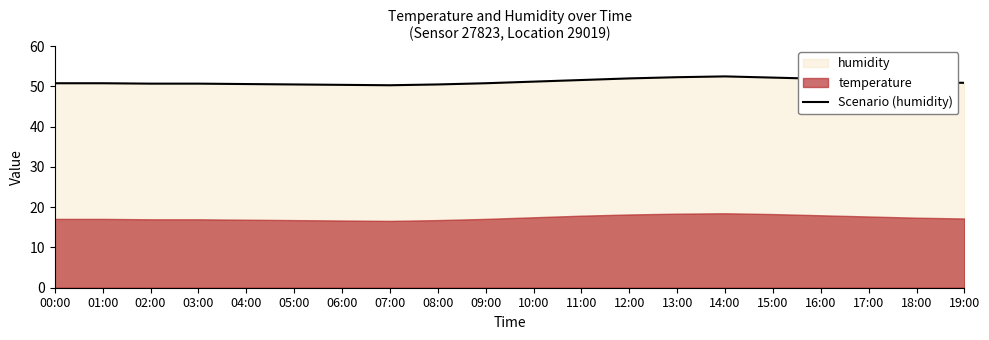

What is the label of the 1st point from the left?

00:00